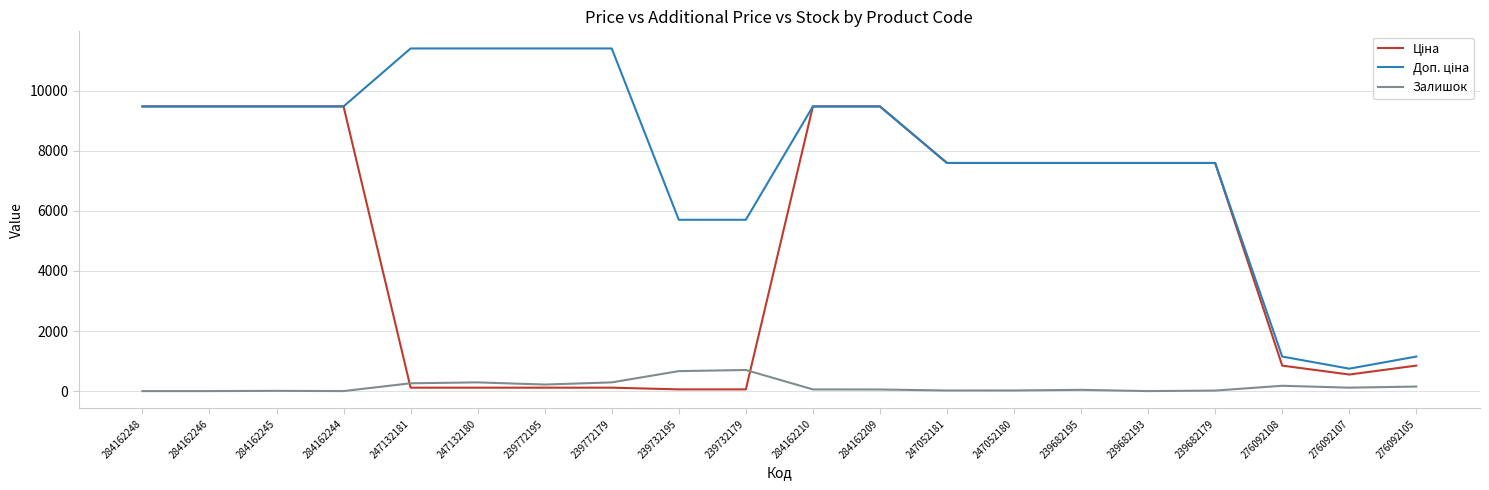

How many lines are shown in the chart?

3